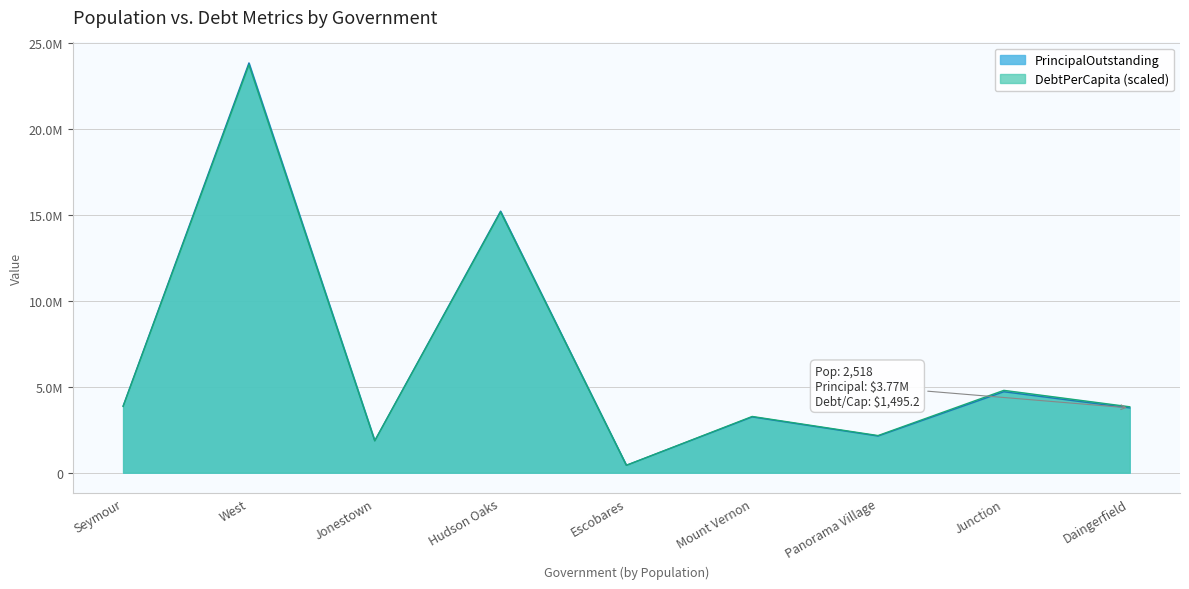

What is the average value of the PrincipalOutstanding series?

6559521.3